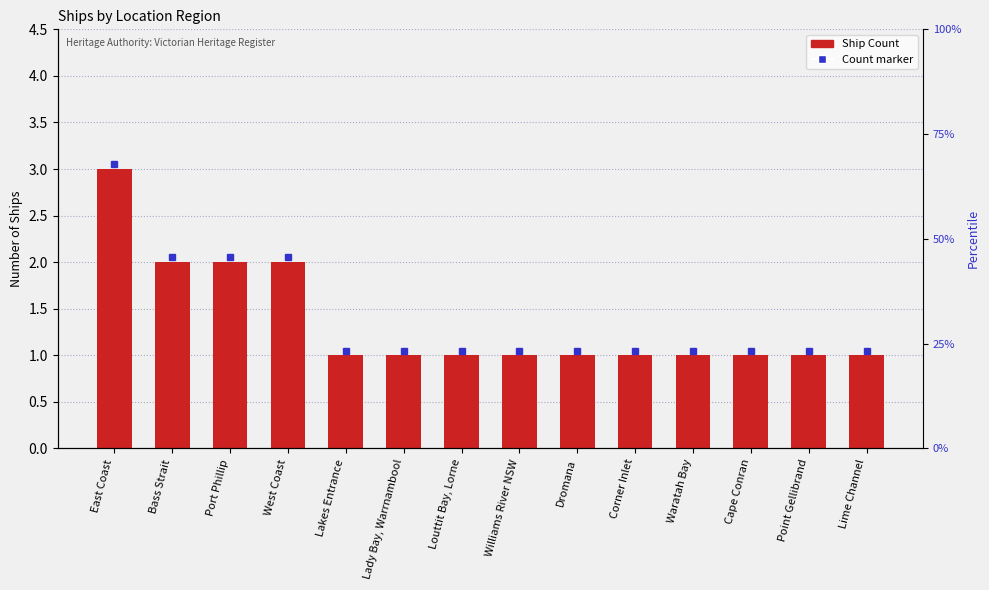

What is the label of the 11th bar from the left?

Waratah Bay